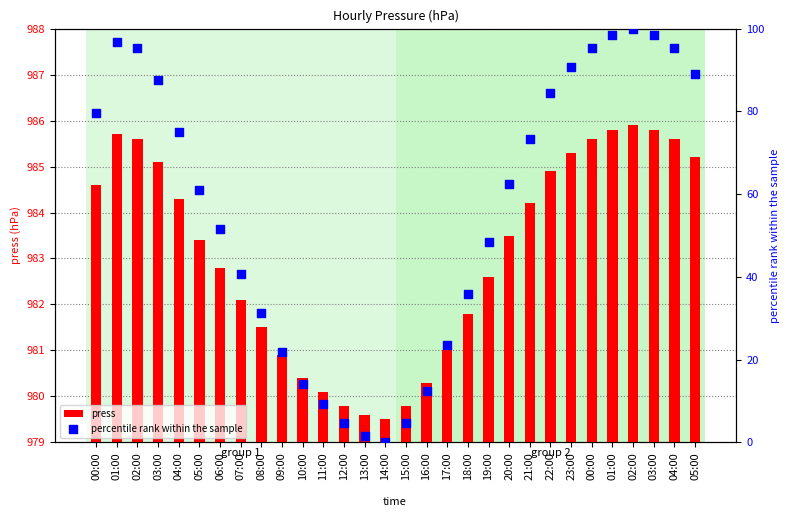

At which category is the sum across all series the highest?

02:00